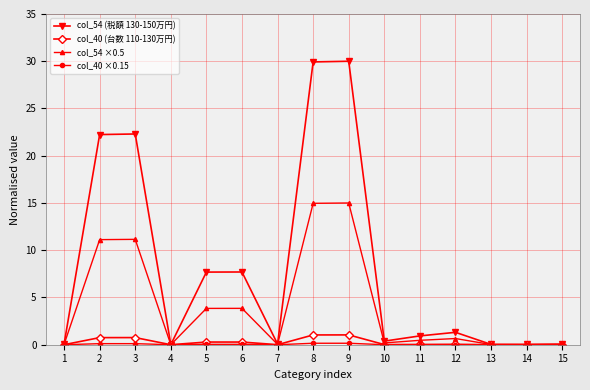

Which series has the largest total across all categories?

col_54 (税額 130-150万円)